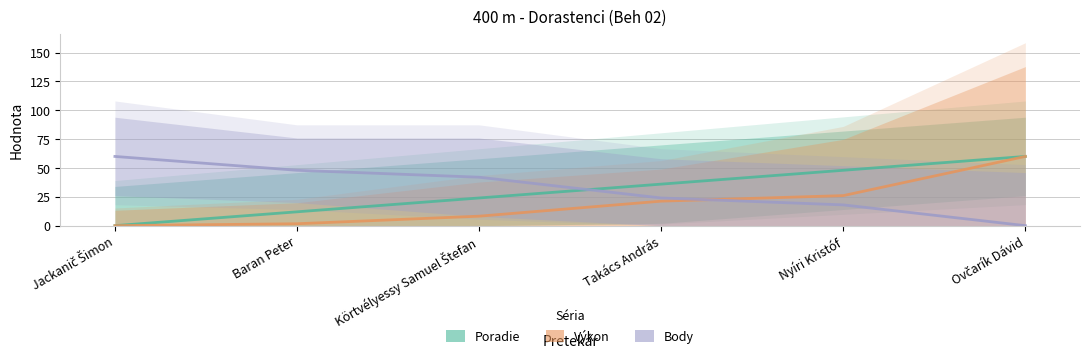

Reading left to right, what are all the values shown in this chart?

Poradie: 0.0	12.0	24.0	36.0	48.0	60.0
Výkon: 0.0	1.7	8.2	21.2	26.1	60.0
Body: 60.0	48.0	42.0	24.0	18.0	0.0